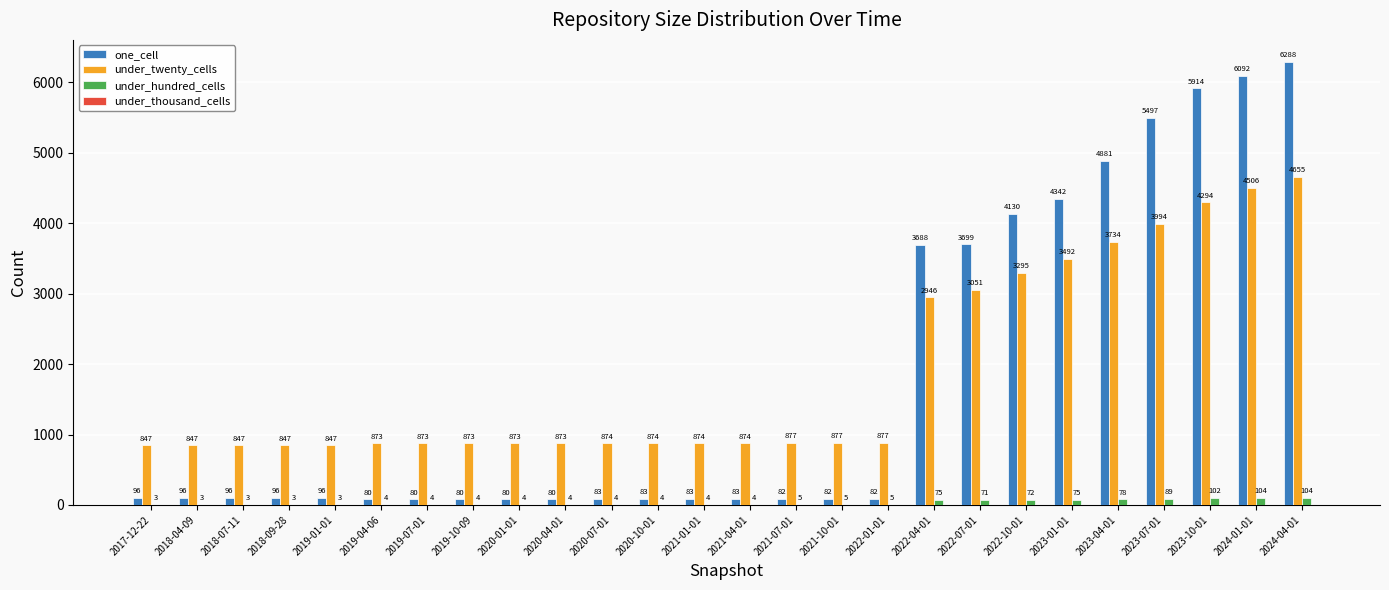

Which series has the largest total across all categories?

under_twenty_cells